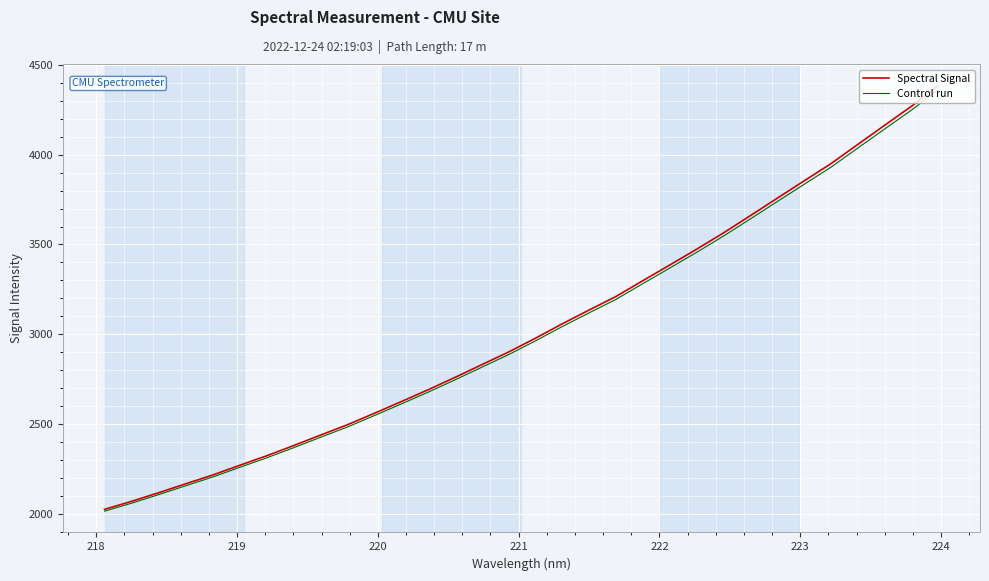

Which series has the largest range (max minus min)?

Spectral Signal